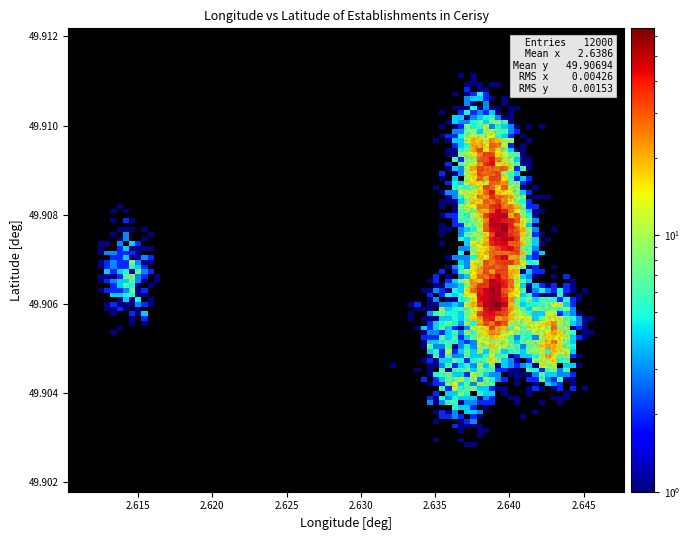

How many points are shown in the scatter plot?

4000